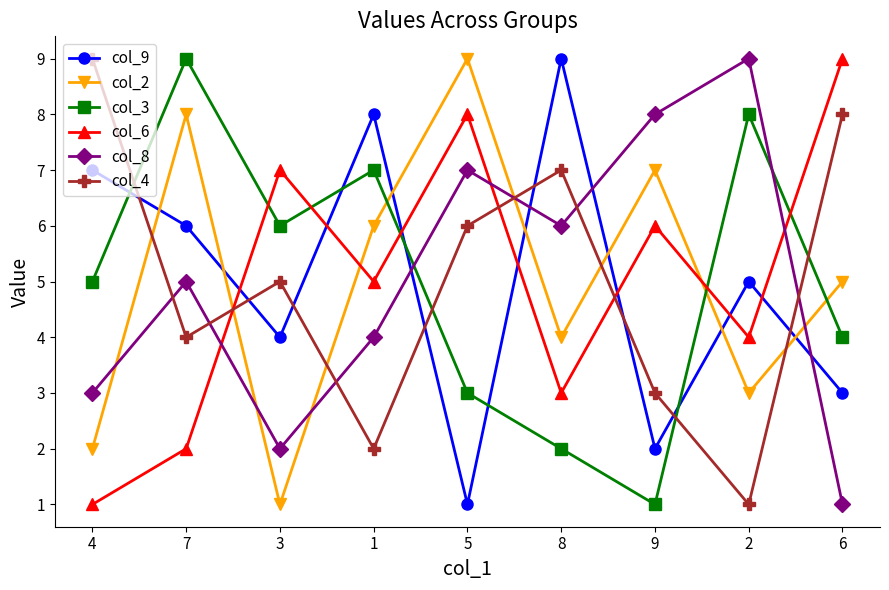

Does the chart have visible grid lines?

No